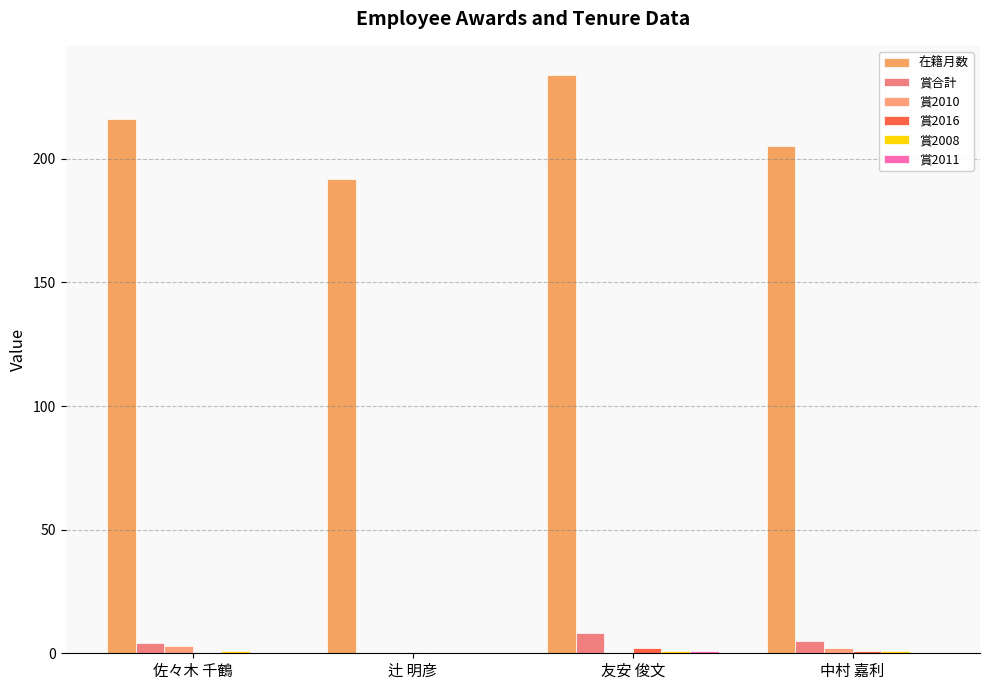

Does the chart contain stacked bars?

No